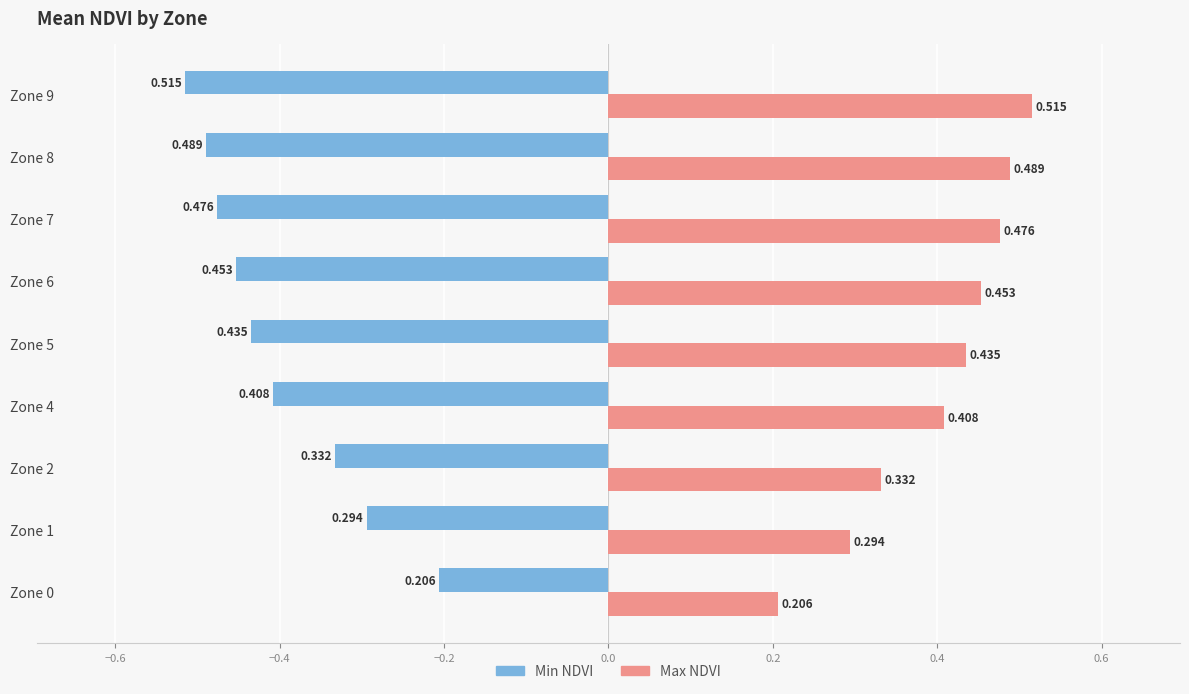

How many distinct data groups are displayed?

2